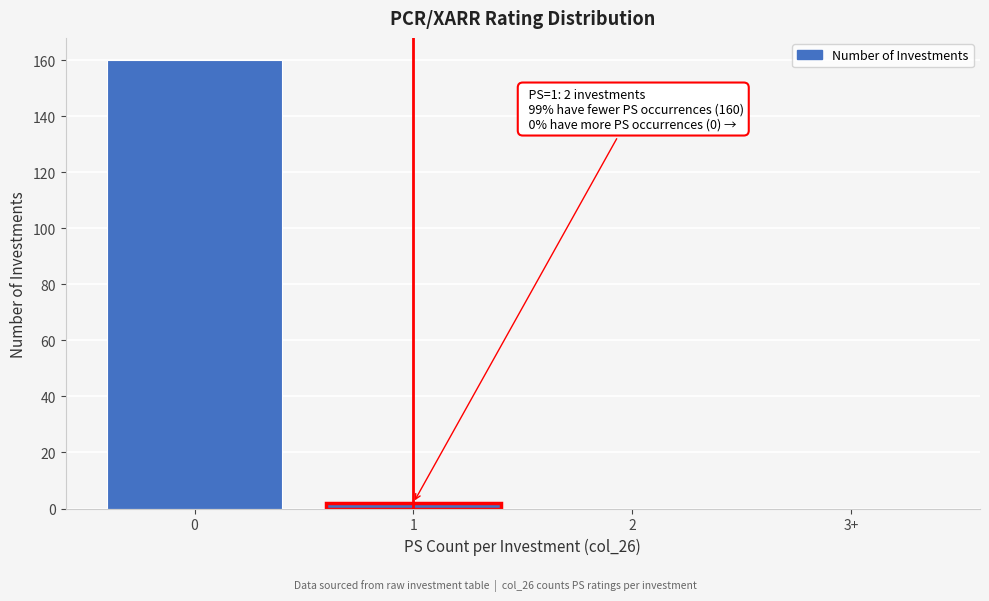

Reading right to left, list all the values displayed in this chart.

3+=0	2=0	1=2	0=160